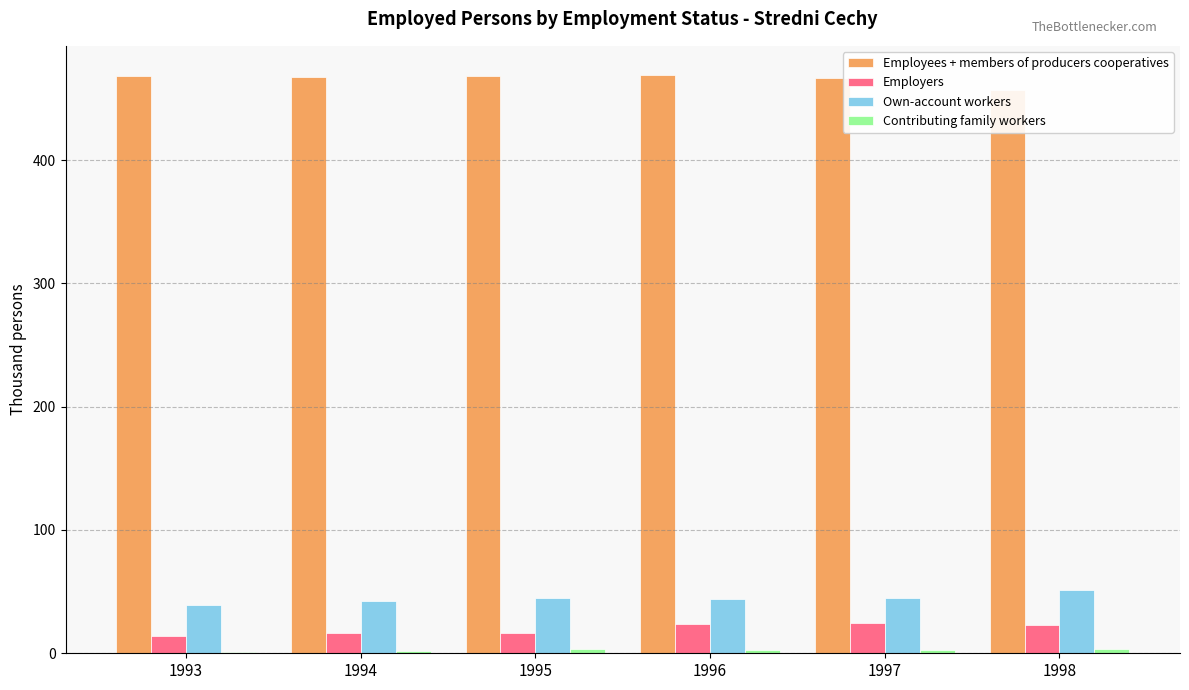

Which series has the largest range (max minus min)?

Own-account workers